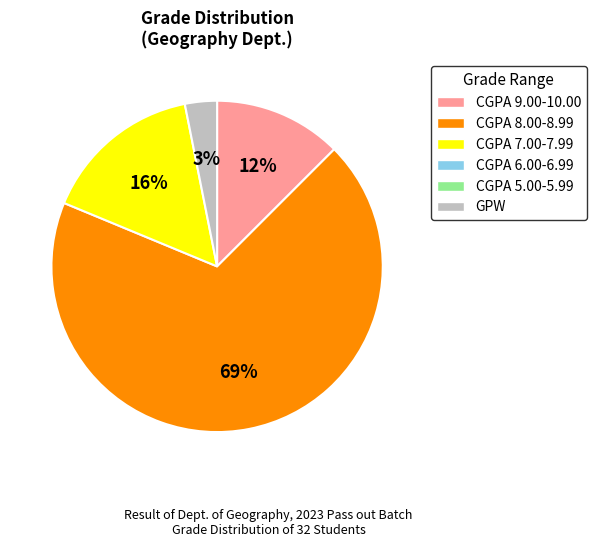

Is there any slice that represents more than half of the pie?

Yes